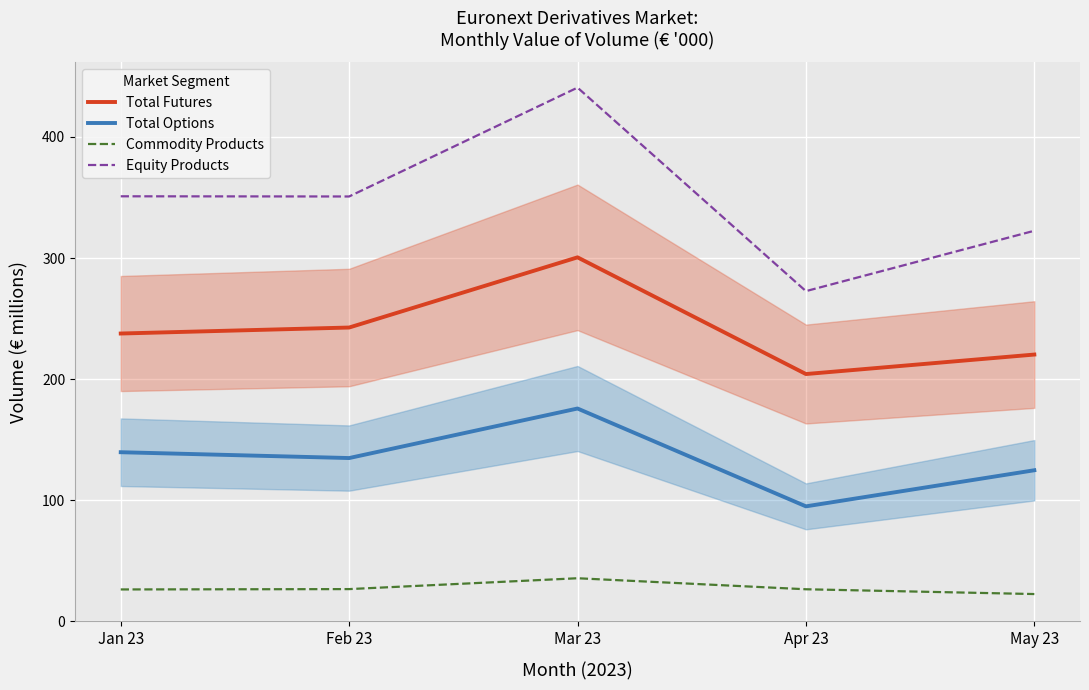

What is the spread (max minus min) of values at Mar 23?

405.3